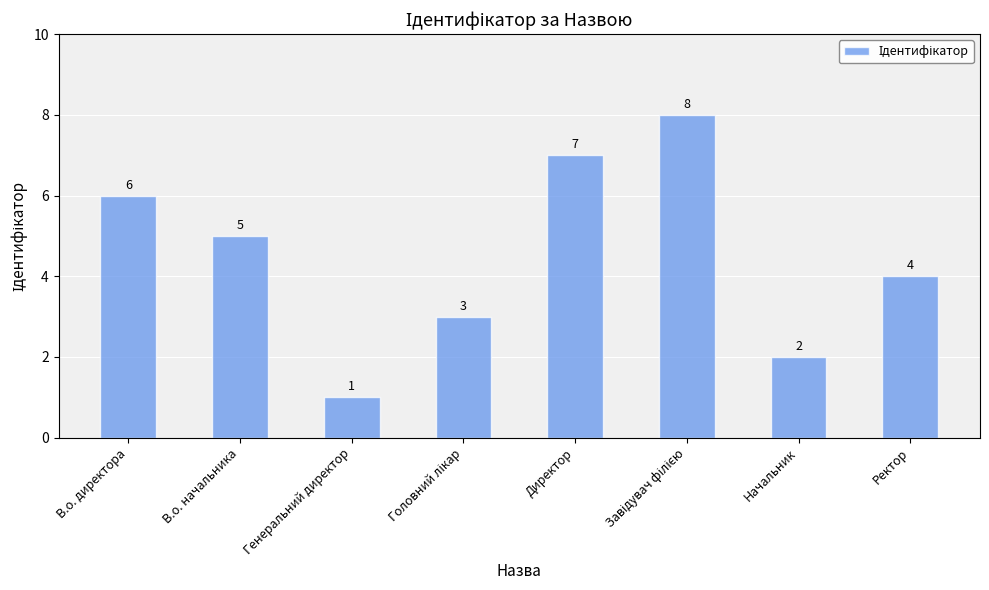

What is the greatest value displayed?

8